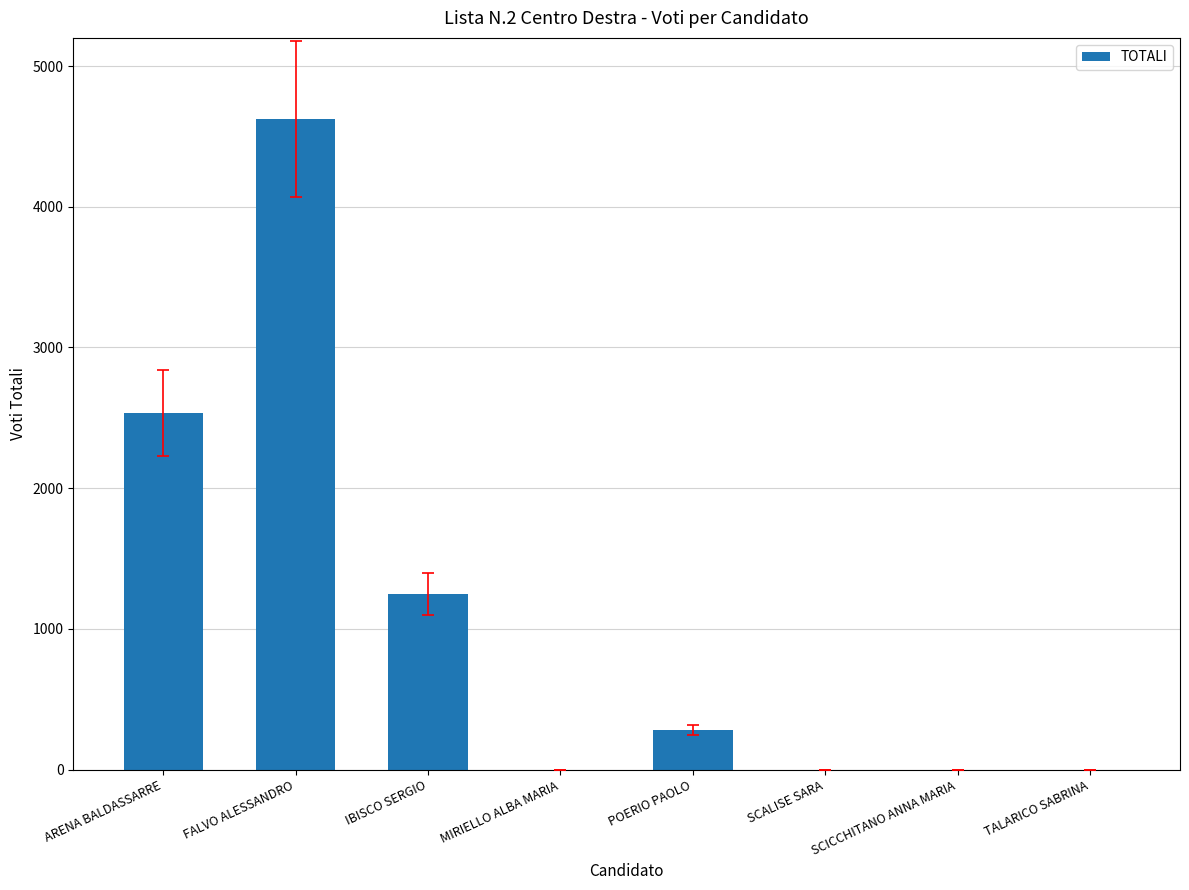

Reading left to right, what are all the values shown in this chart?

2533.0	4626.2	1246.1	0.0	280.6	0.0	0.0	0.0